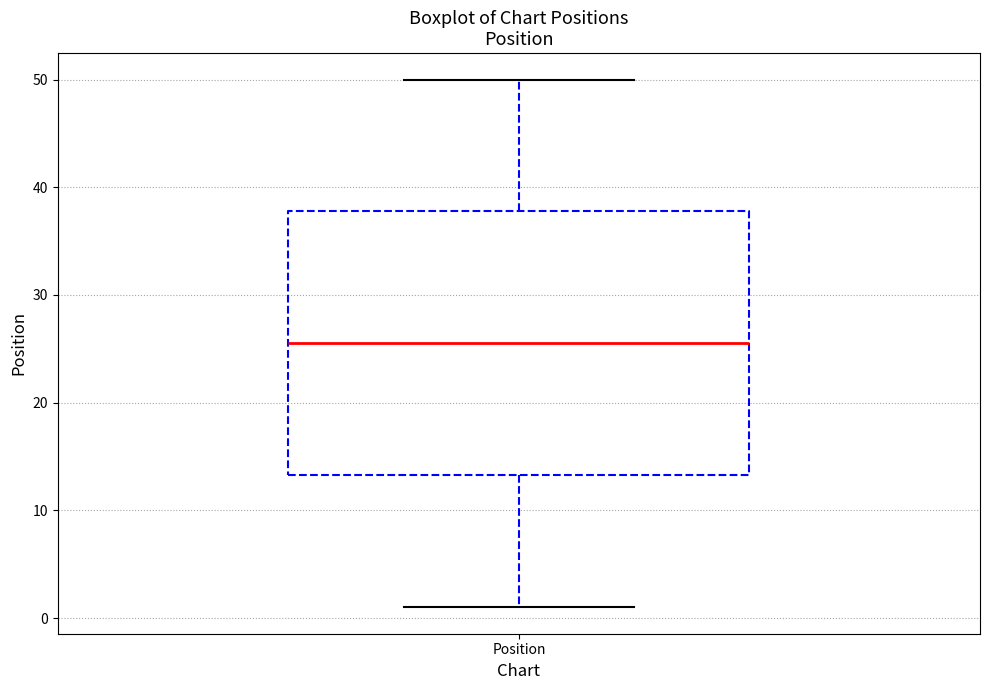

Where is the lower edge of the box for Position on the y-axis? The values are not printed on the chart, so give them approximately, as read against the axis.

13